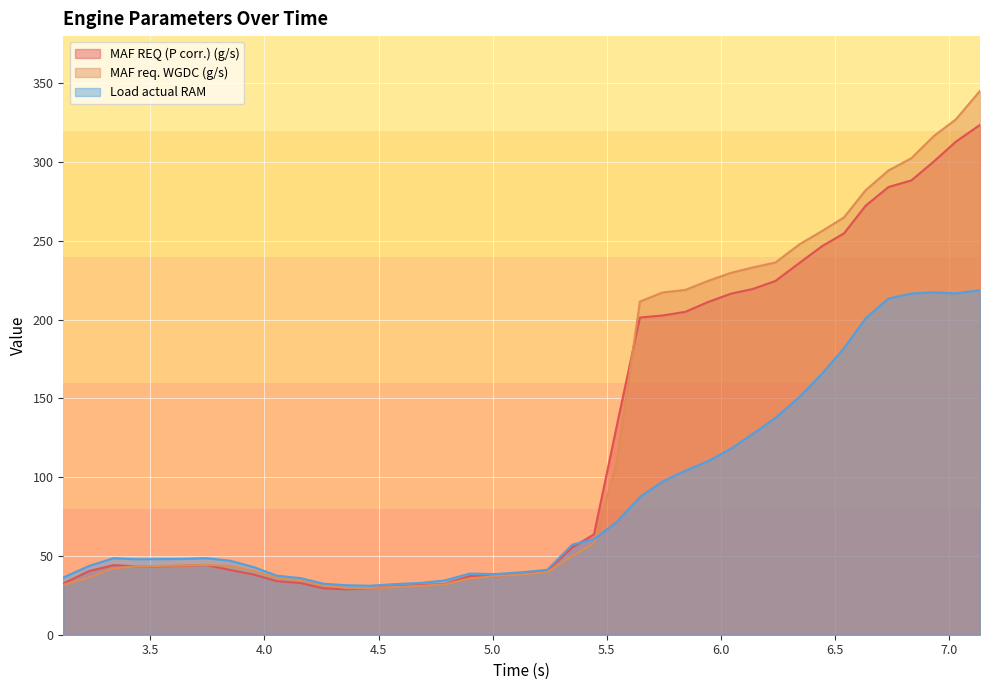

After their last crossing, which series has the higher values: MAF REQ (P corr.) (g/s) or Load actual RAM?

MAF REQ (P corr.) (g/s)